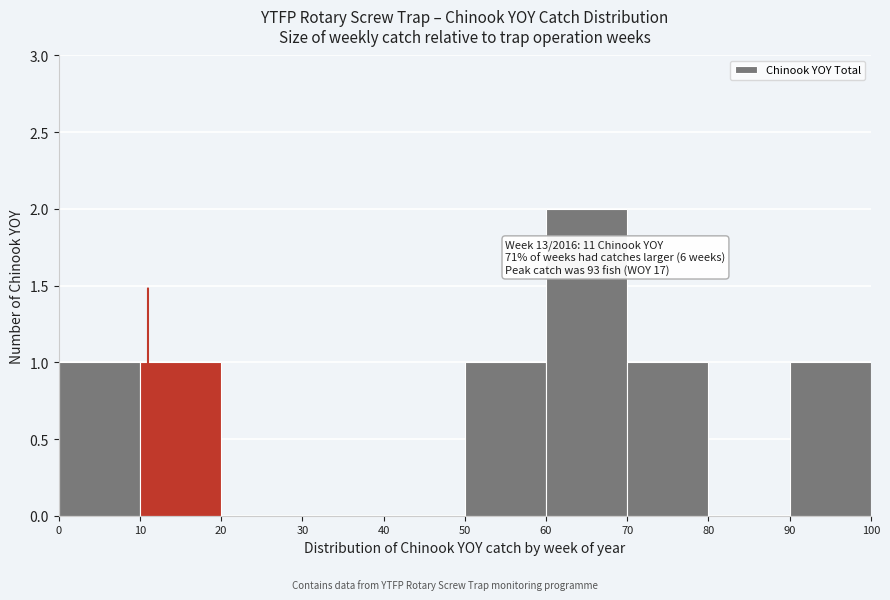

Over which range of the x-axis is the bar tallest?

60 to 70